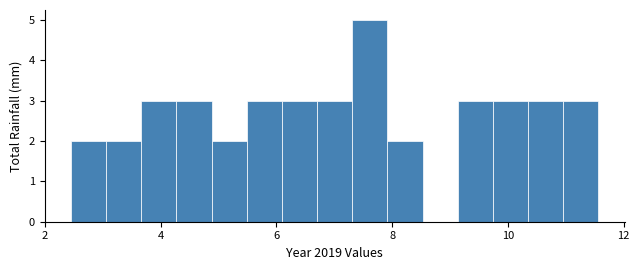

Read against the x-axis, roughly where is the centre of the tallest bar?

7.6